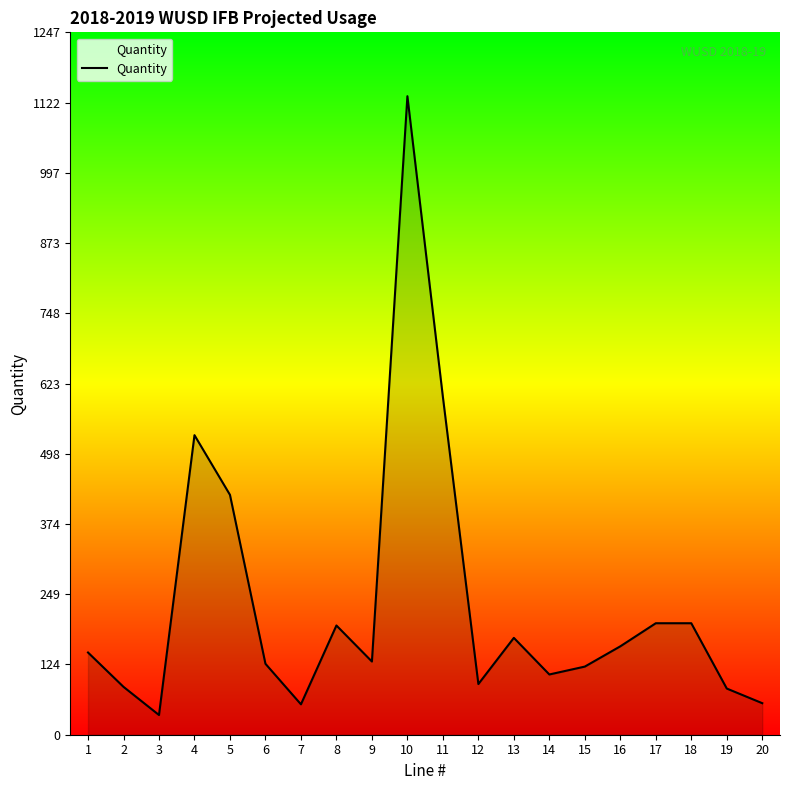

What is the minimum value shown in the chart?

35